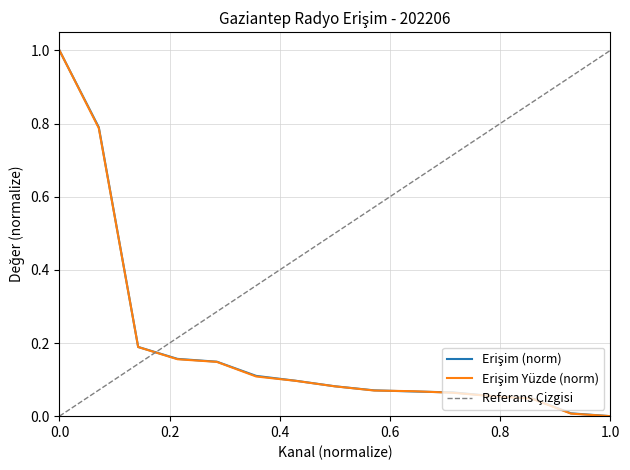

List the series in order of their peak value, highest first.

Erişim, Erişim Yüzde